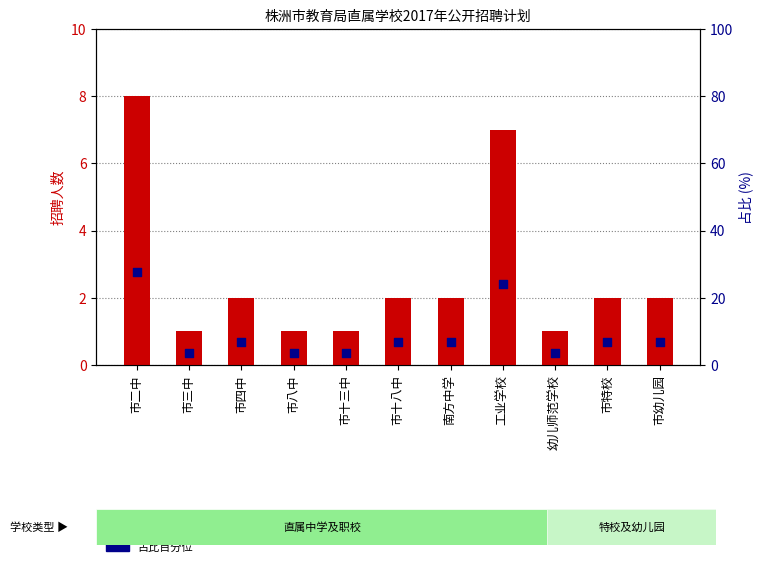

What are all the series names shown in the legend?

招聘计划, 占比百分位